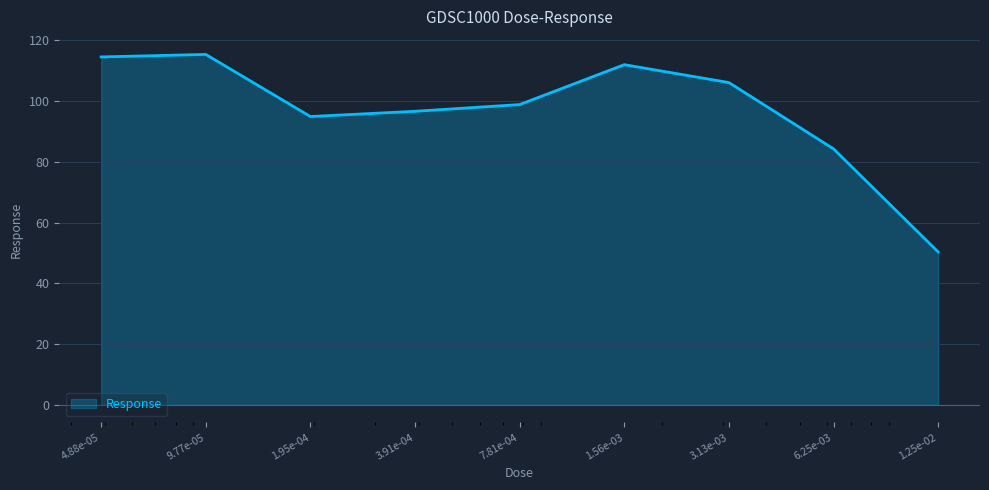

What is the maximum value shown in the chart?

115.4